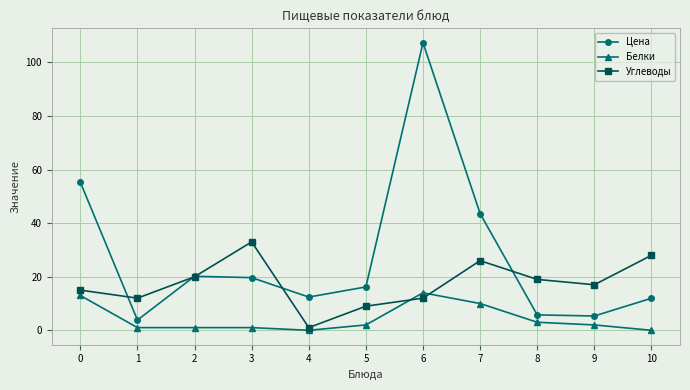

The value of Углеводы at 3 is 33.0. True or false?

True